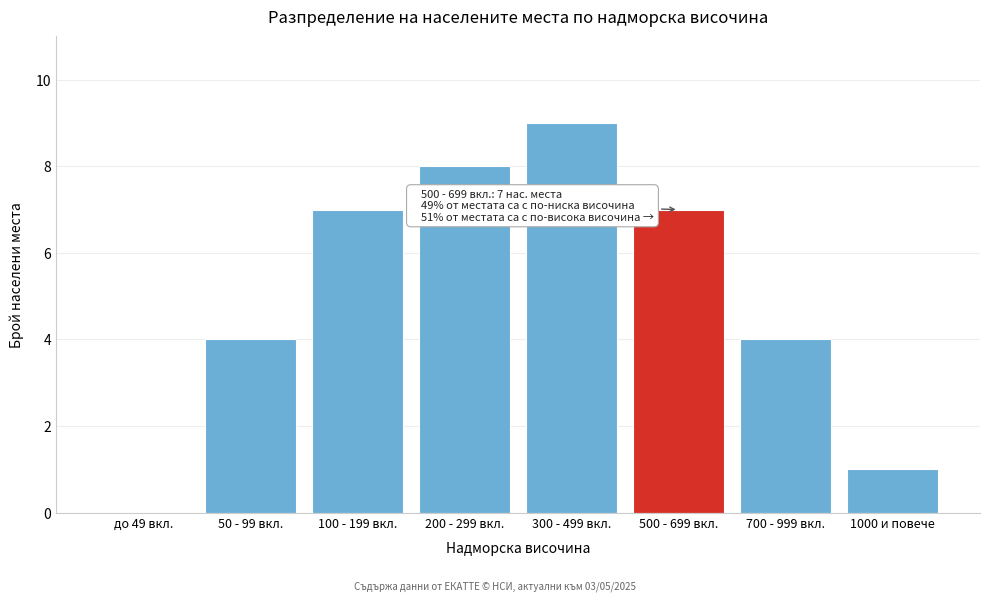

Reading left to right, list all the values displayed in this chart.

до 49 вкл.=0	50 - 99 вкл.=4	100 - 199 вкл.=7	200 - 299 вкл.=8	300 - 499 вкл.=9	500 - 699 вкл.=7	700 - 999 вкл.=4	1000 и повече=1